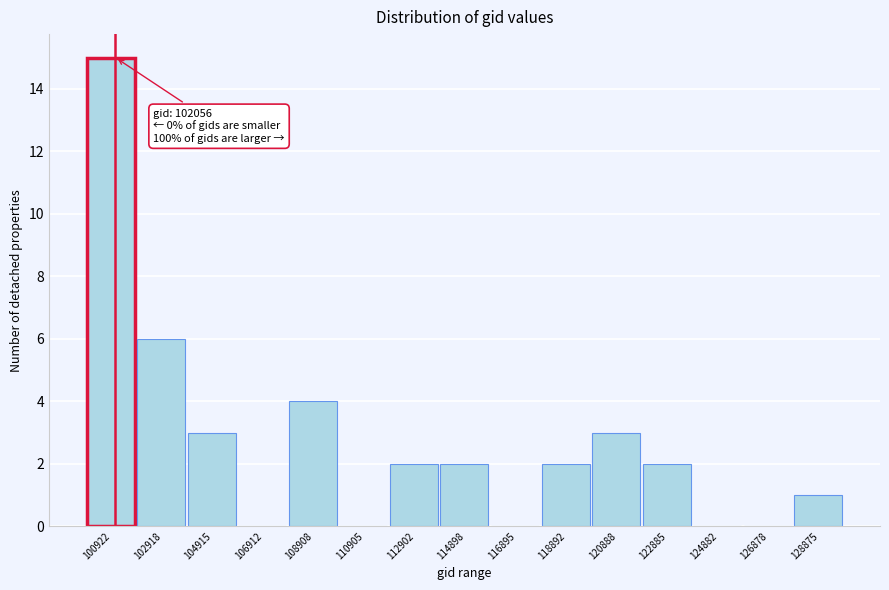

Reading right to left, extract all data points from this chart.

128875=1	126878=0	124882=0	122885=2	120888=3	118892=2	116895=0	114898=2	112902=2	110905=0	108908=4	106912=0	104915=3	102918=6	100922=15